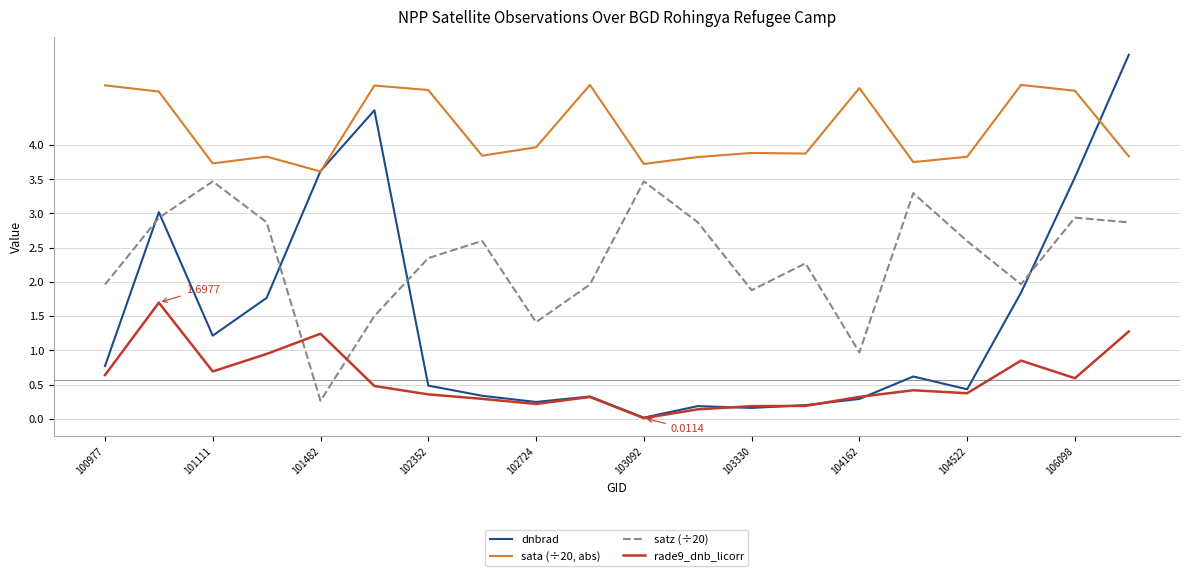

Which series has the largest range (max minus min)?

dnbrad